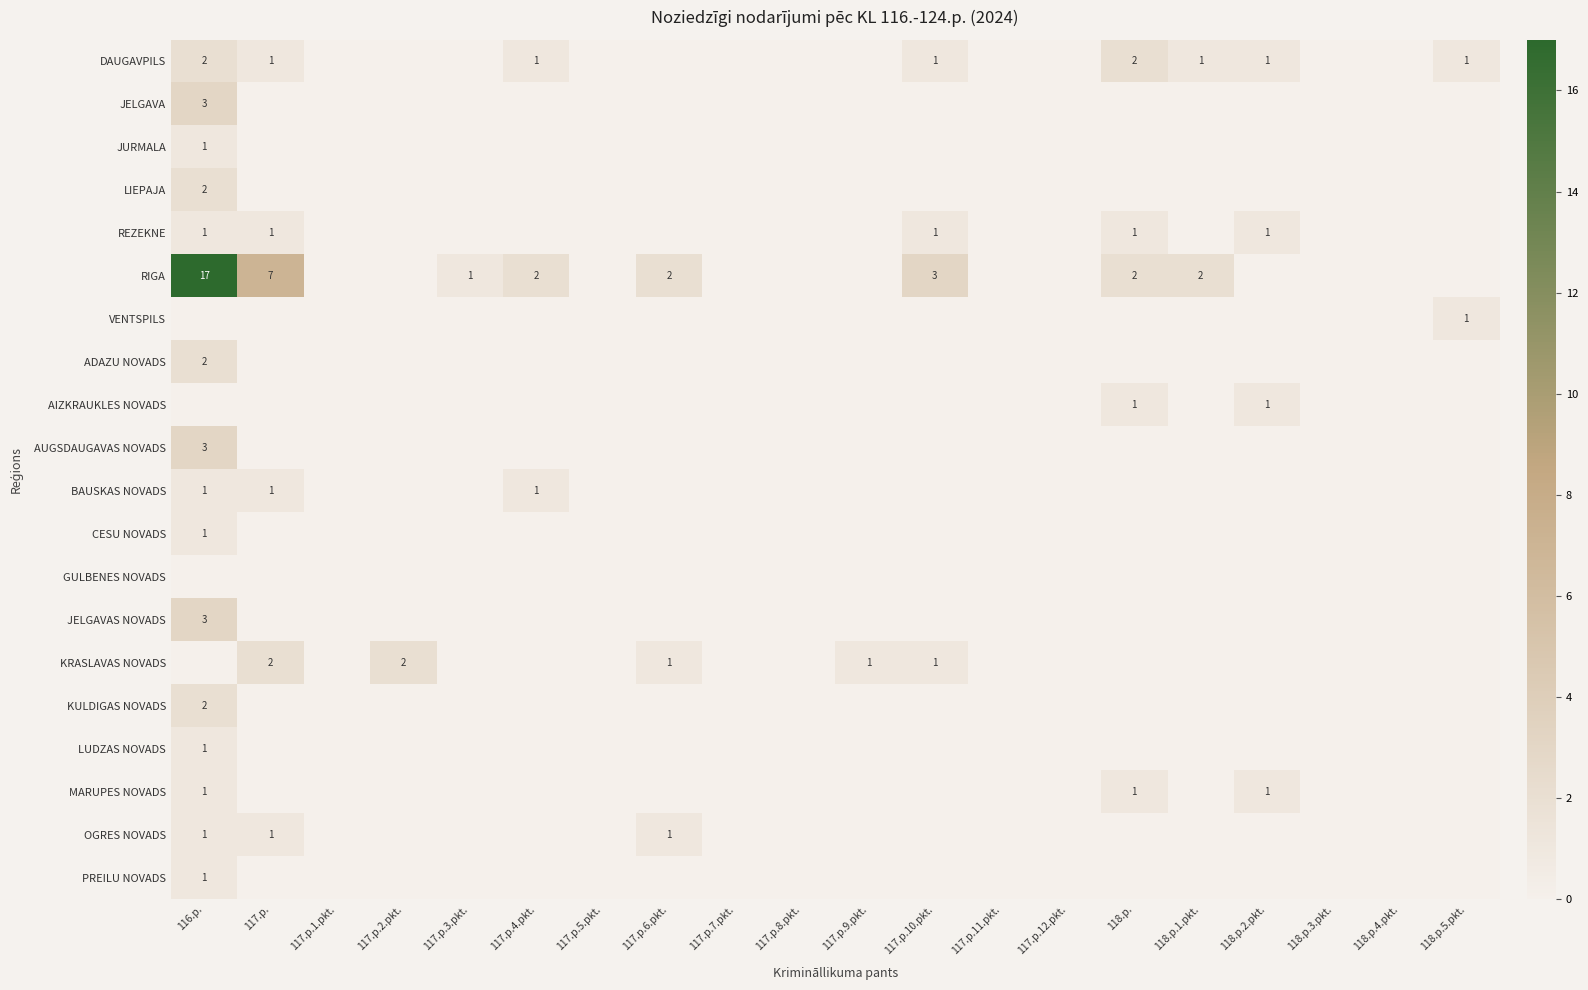

At how many categories does at least one series exceed 12?

1